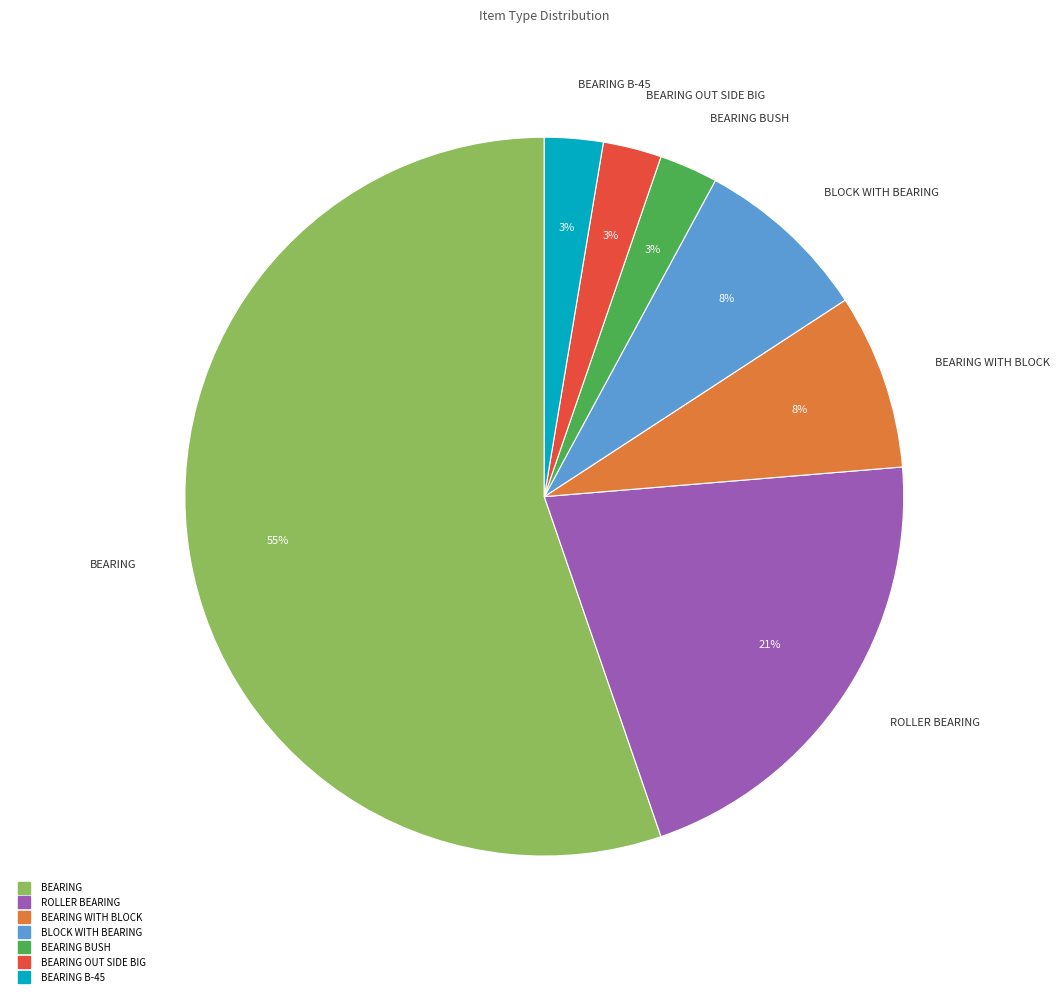

To the nearest percent, what is the average slice percentage?

14%